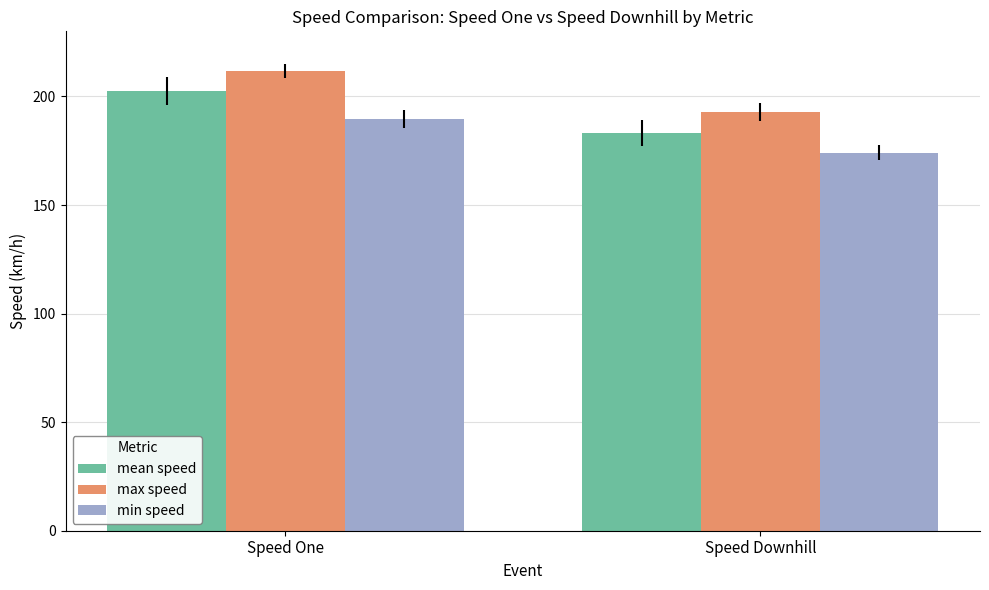

What is the difference between the min speed values at Speed Downhill and Speed One?

15.4